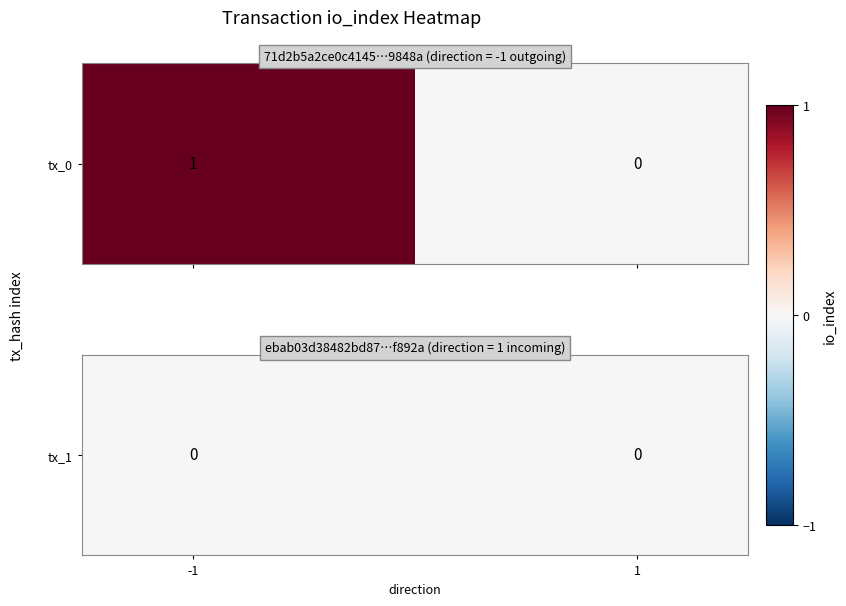

What is the total value across all series at -1?

1